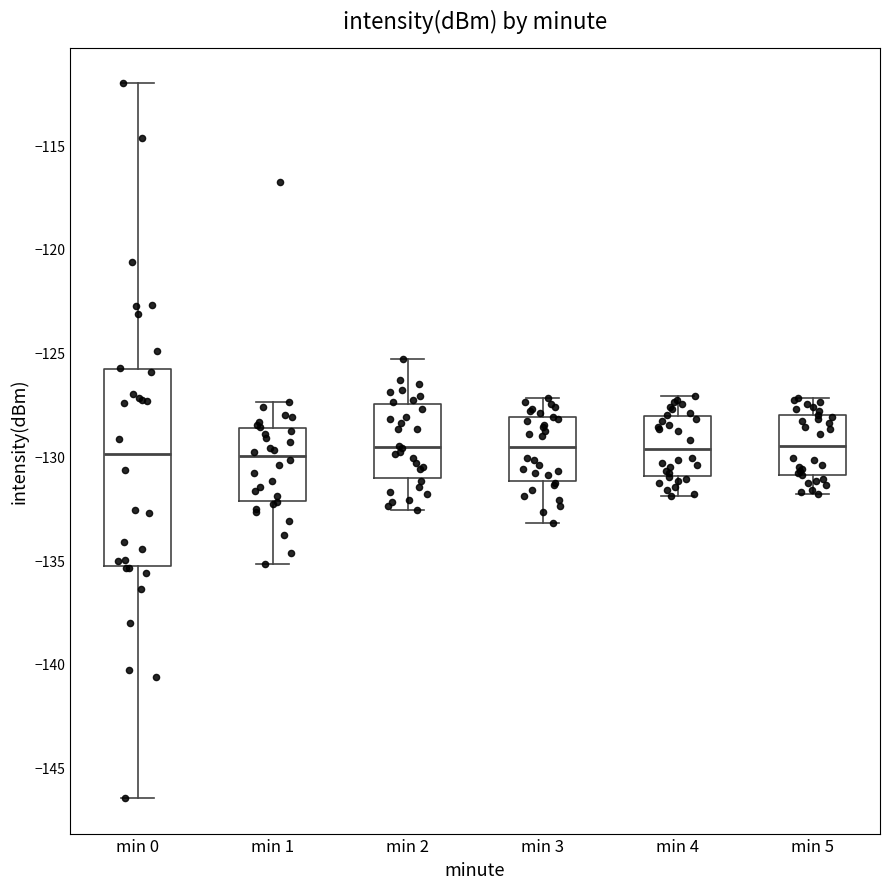

Which box is the tallest, from its lower edge to its upper edge?

min 0